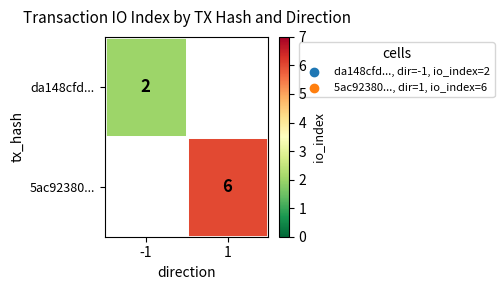

Is it true that da148cfd... equals 3 at -1?

False